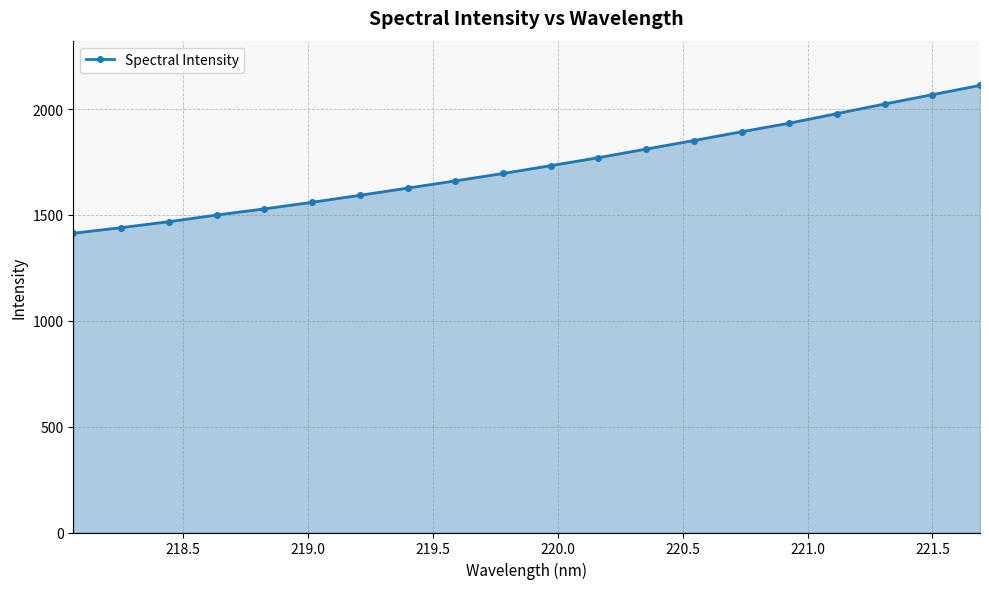

Reading left to right, what are all the values shown in this chart?

1413.6	1440.1	1468.3	1499.7	1528.9	1559.9	1592.9	1626.9	1661.0	1696.1	1733.0	1770.7	1811.3	1851.7	1893.1	1933.6	1978.9	2024.3	2068.4	2112.3